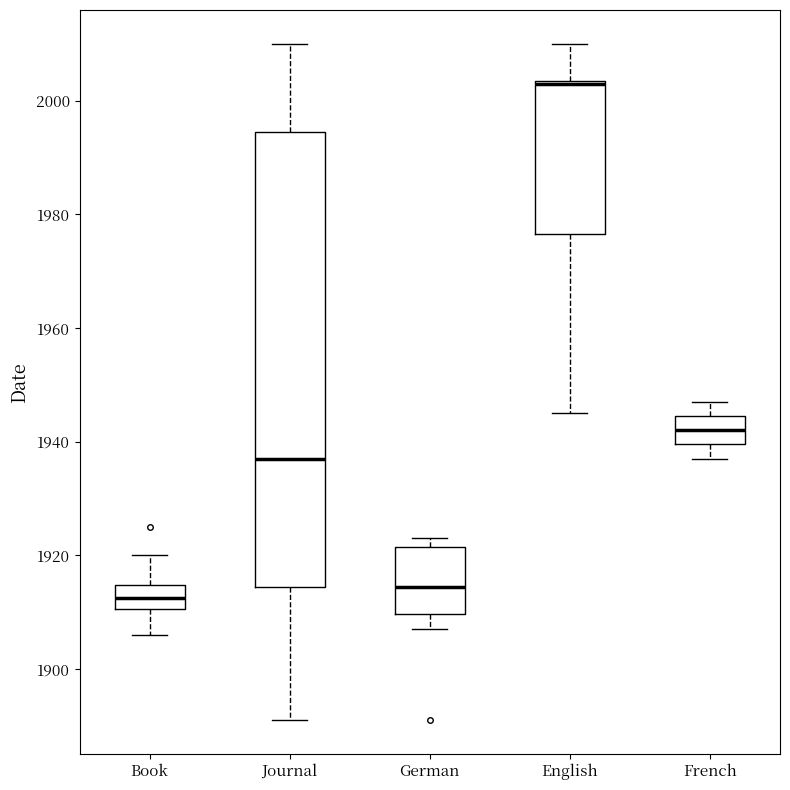

Which box is the tallest, from its lower edge to its upper edge?

Journal